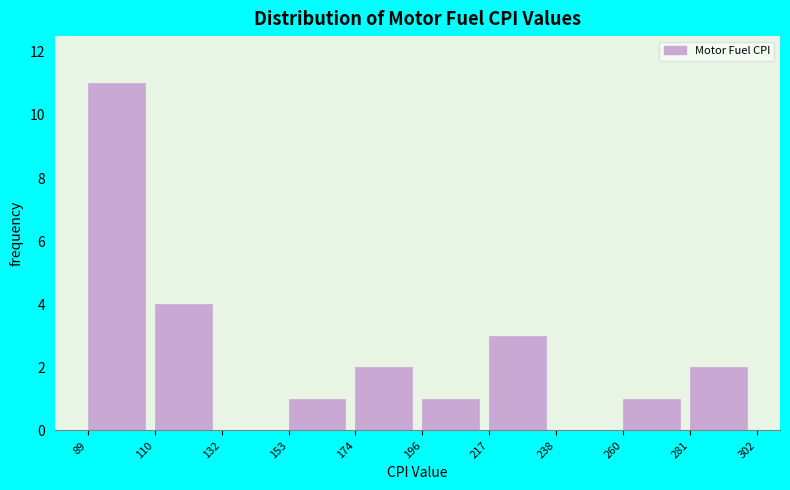

Over which range of the x-axis is the bar tallest?

89 to 110